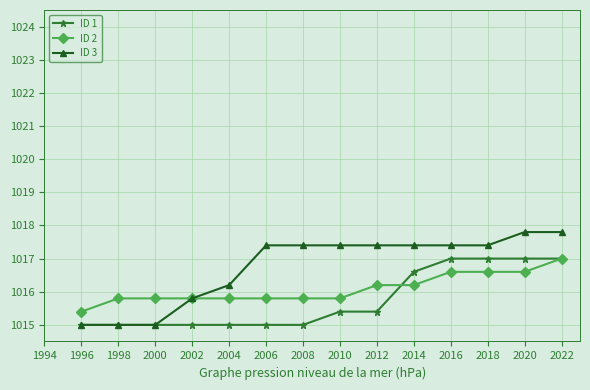

Between 2000 and 2014, which series saw the biggest shift?

ID 3